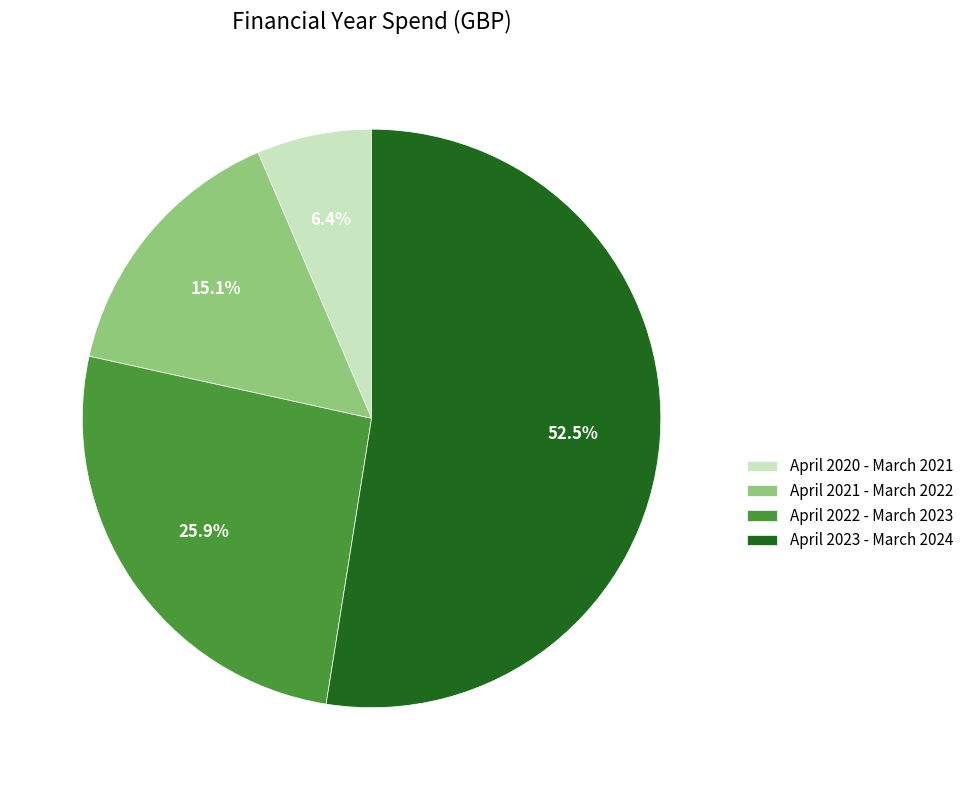

Between April 2021 - March 2022 and April 2022 - March 2023, which is larger?

April 2022 - March 2023